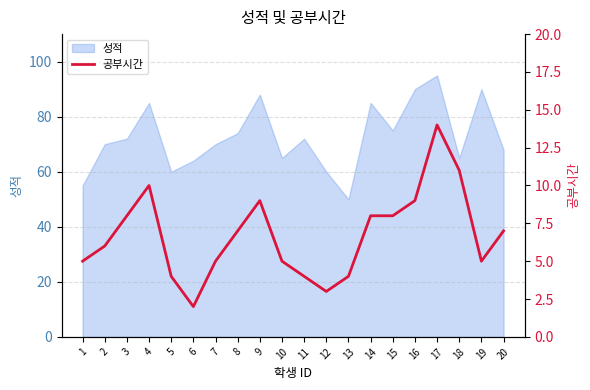

True or false: 성적 has a value of 49 at 3.

False